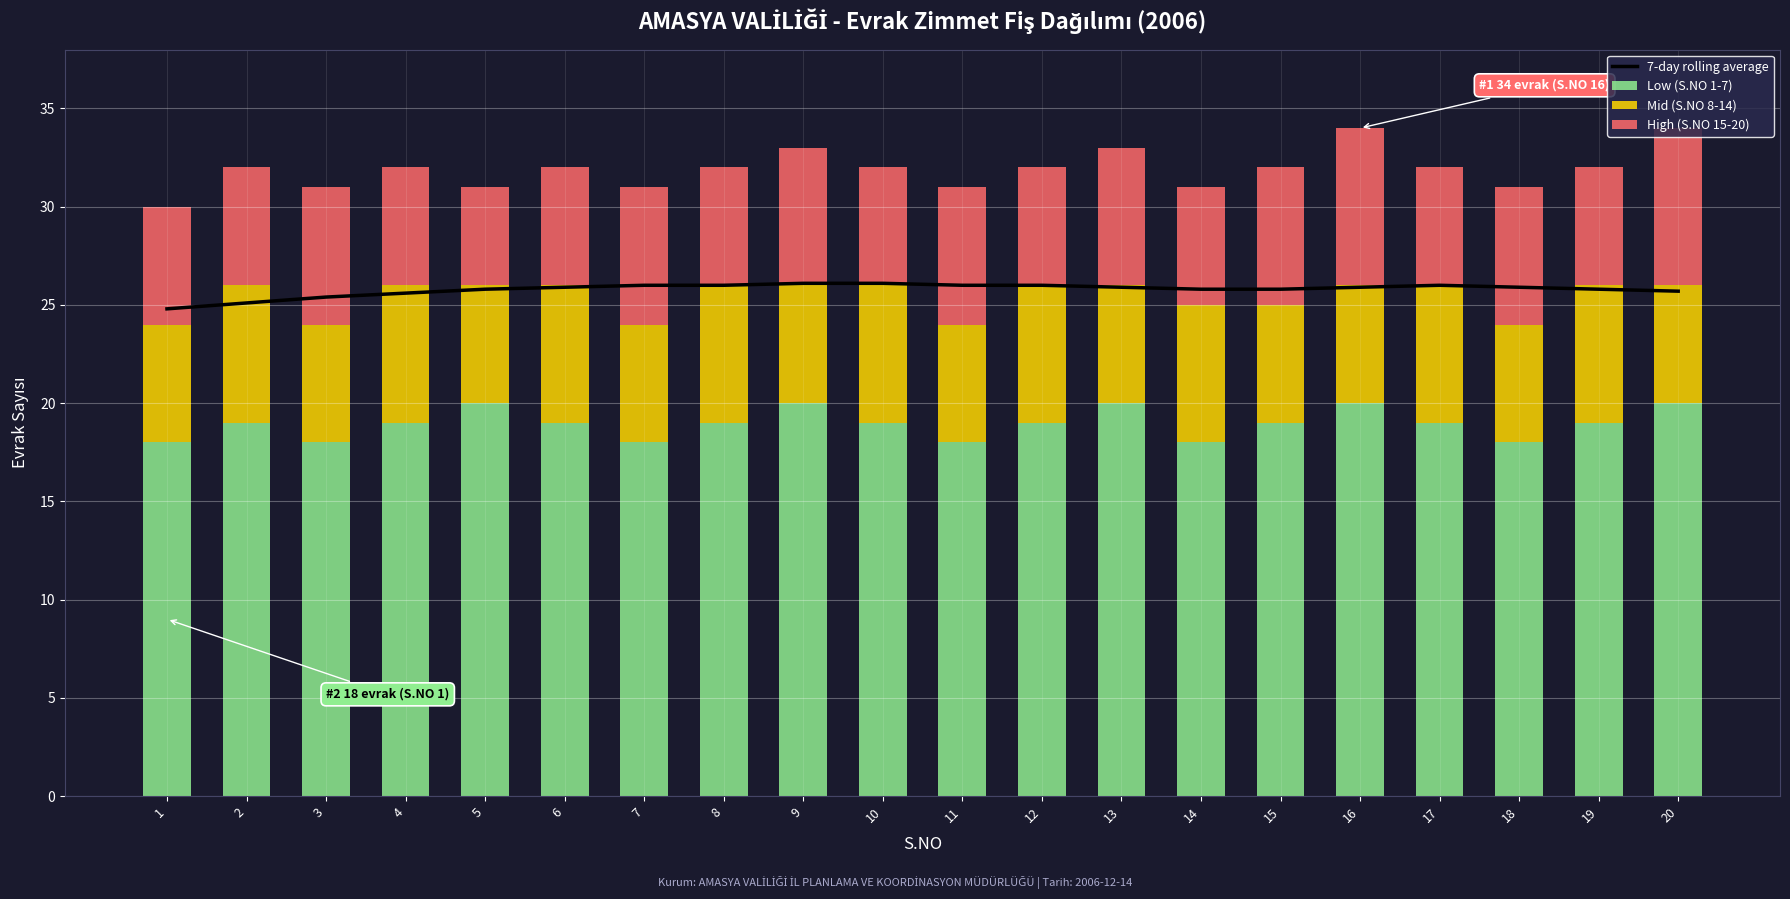

What is the value of the Low (S.NO 1-7) bar at the 5th from the left?

20